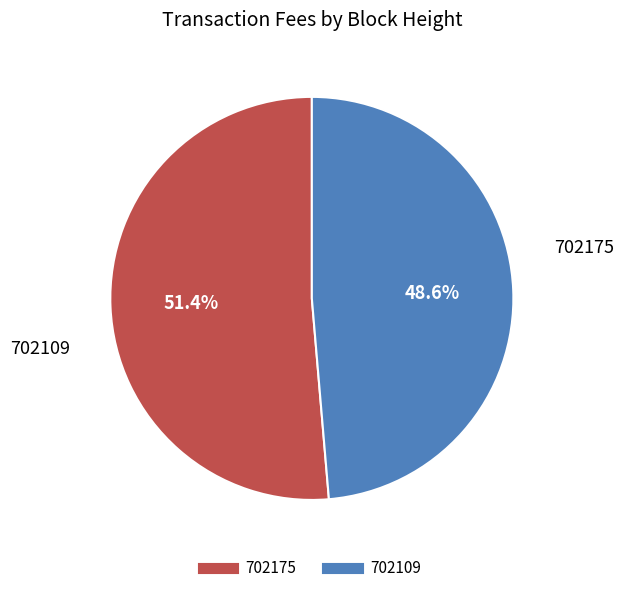

Is it true that 702109 is 49% of the pie?

True